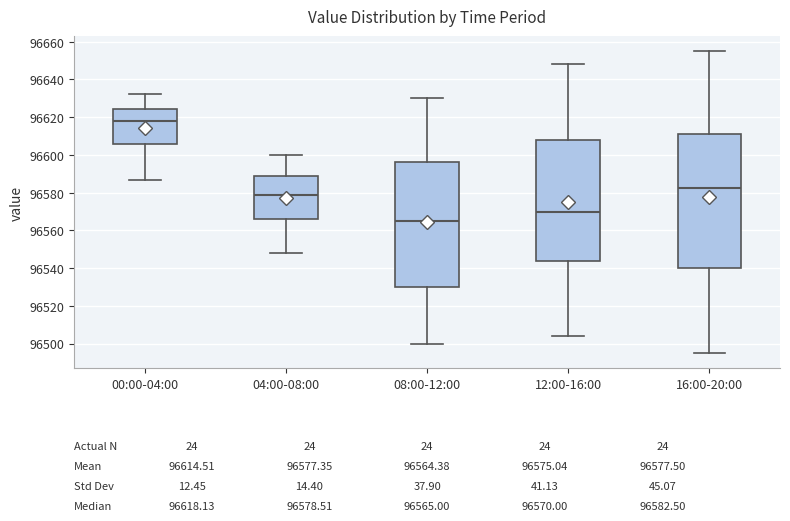

Which box's median line is the lowest?

08:00-12:00